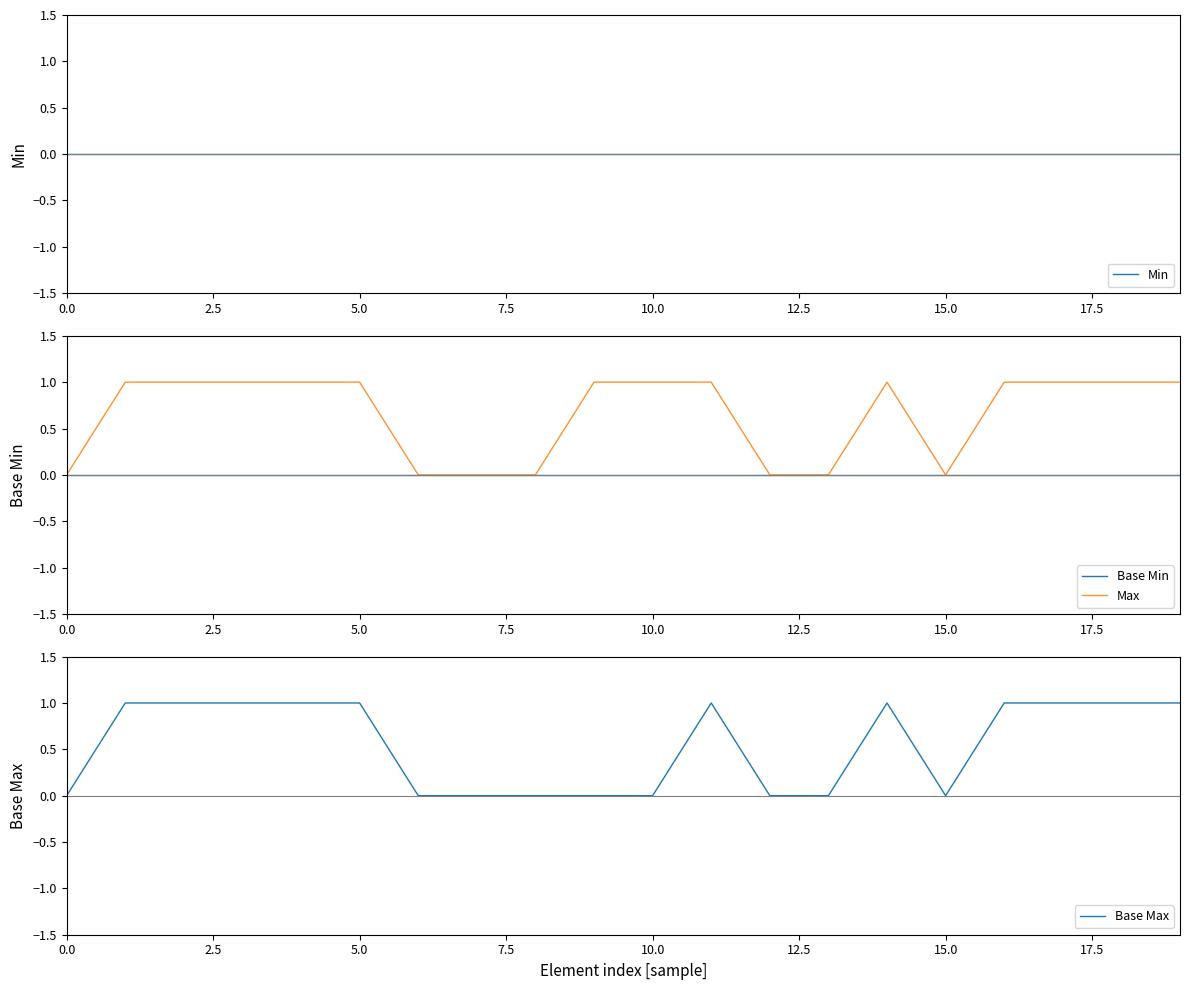

Rank the series by their maximum value, from highest to lowest.

Max, Base Max, Min, Base Min